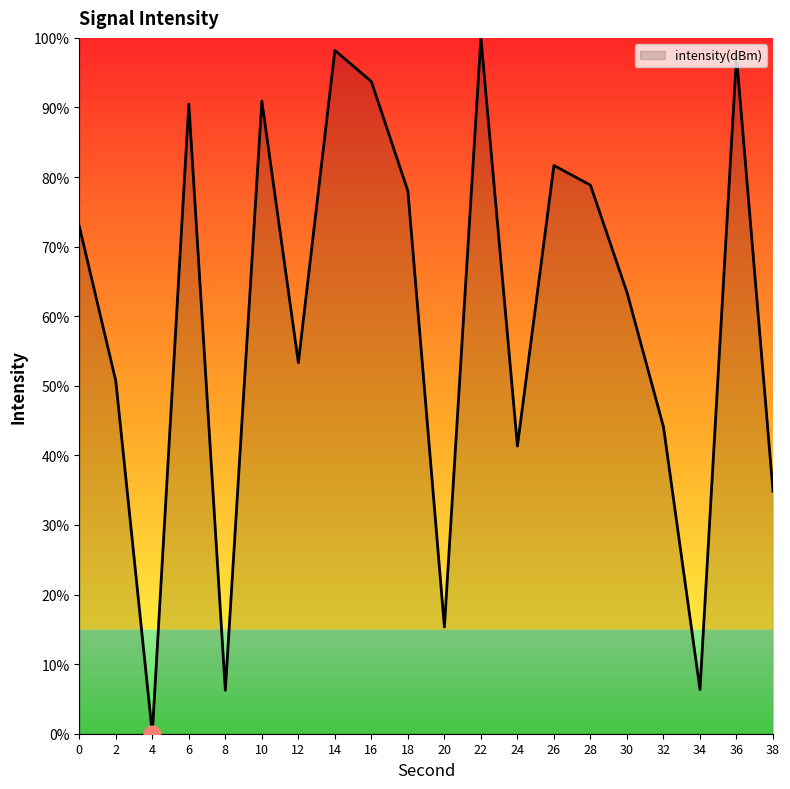

Is it true that the value at 28 is 32.7?

False